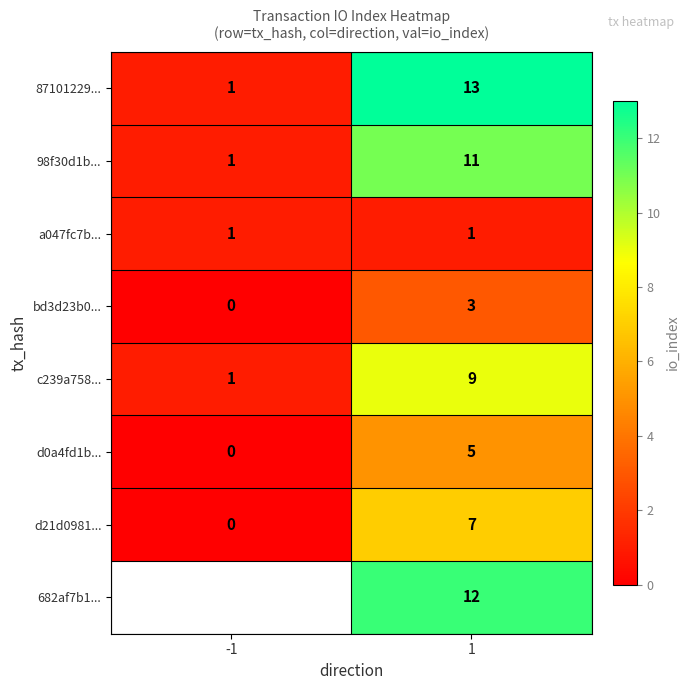

True or false: 87101229... has a value of 0 at -1.

False